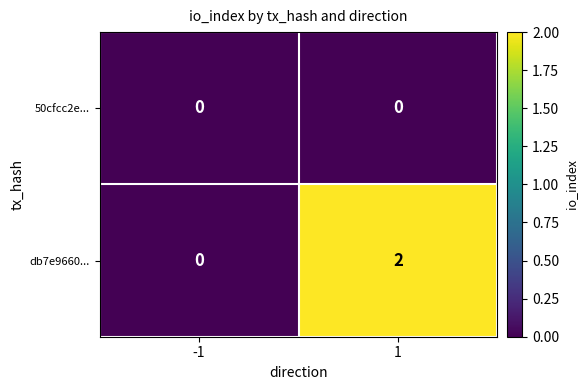

Which series has the largest total across all categories?

db7e9660...